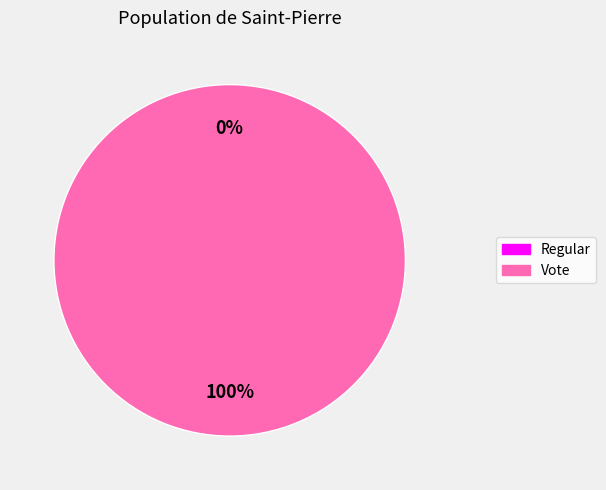

How many slices are in this pie chart?

2